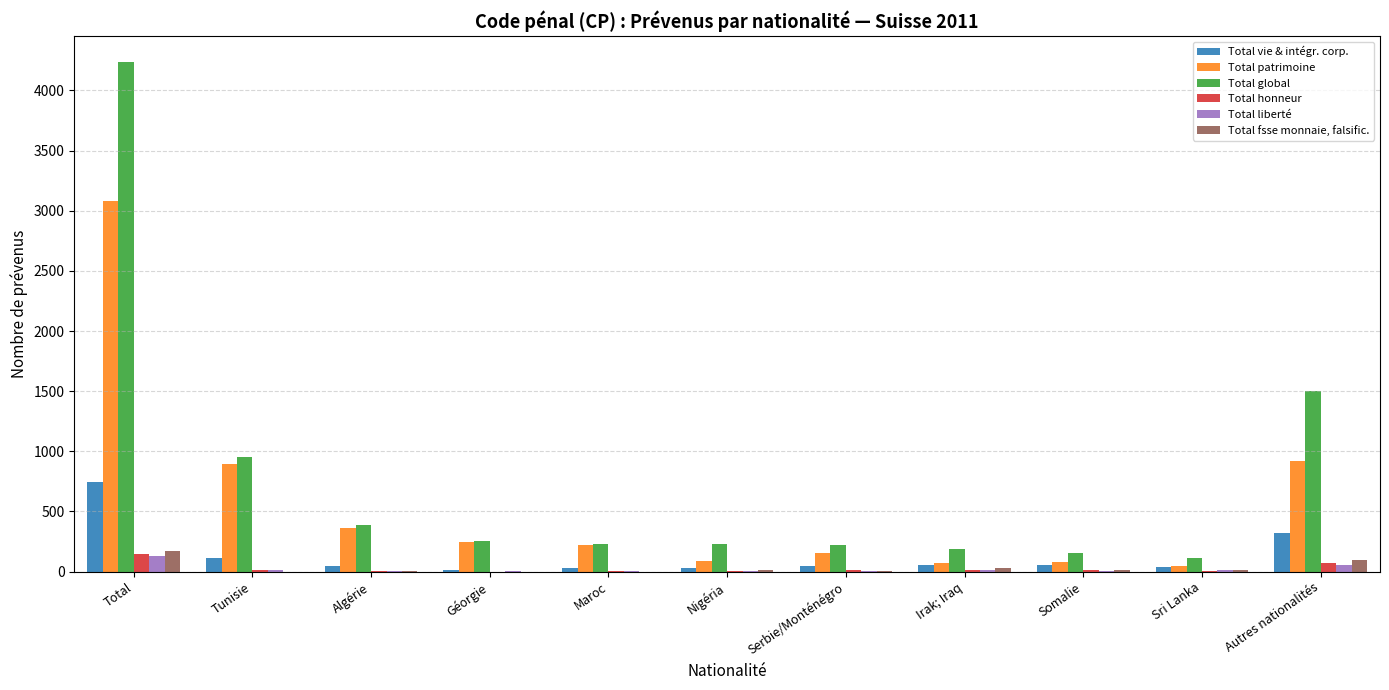

How many groups of bars are there?

11